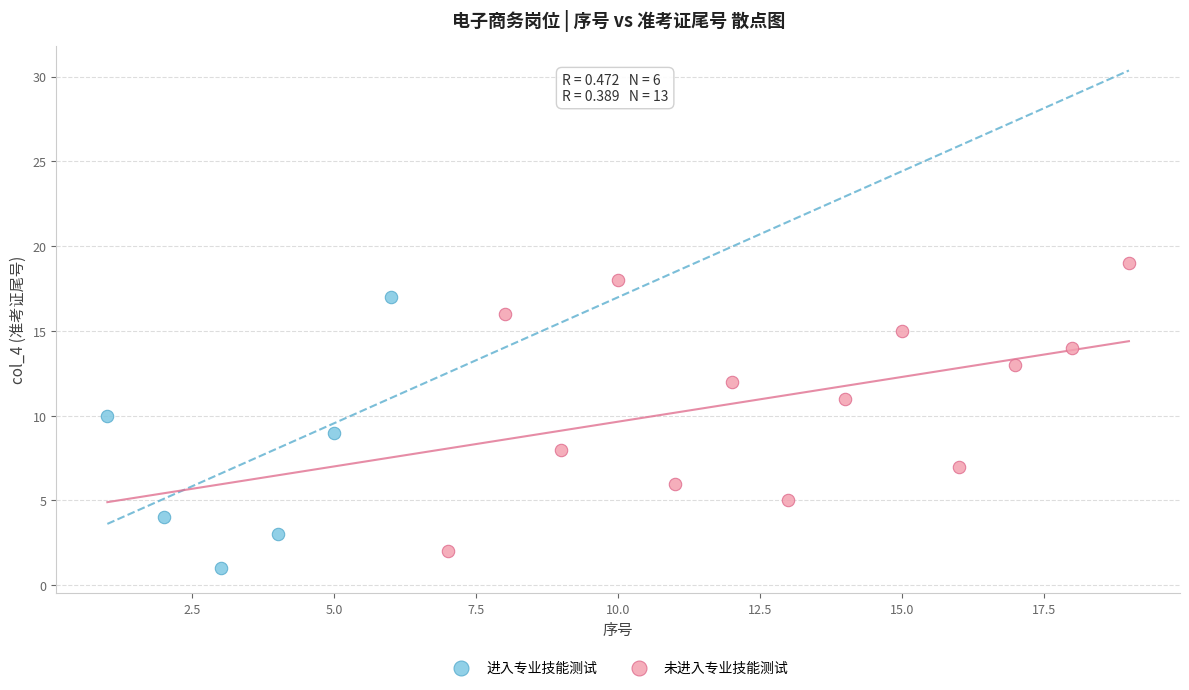

Which series reaches the maximum Y coordinate?

未进入专业技能测试